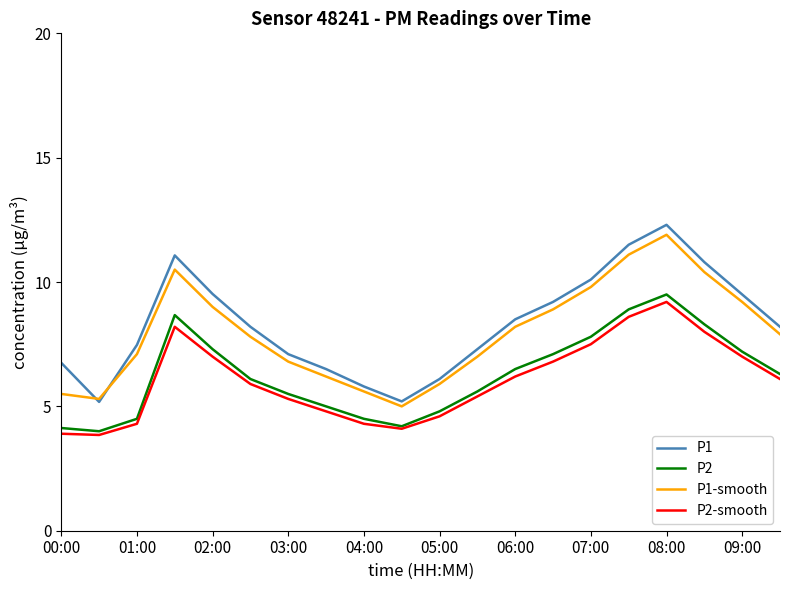

How many times do P1 and P1-smooth cross each other?

2